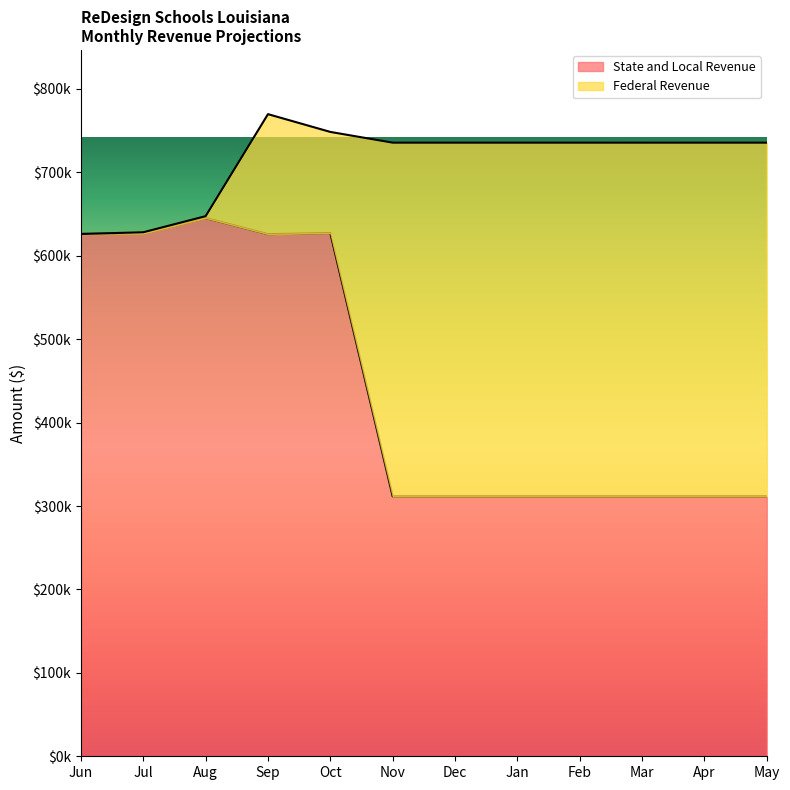

Approximately how many times larger is the value at Aug compared to Oct?

1.0